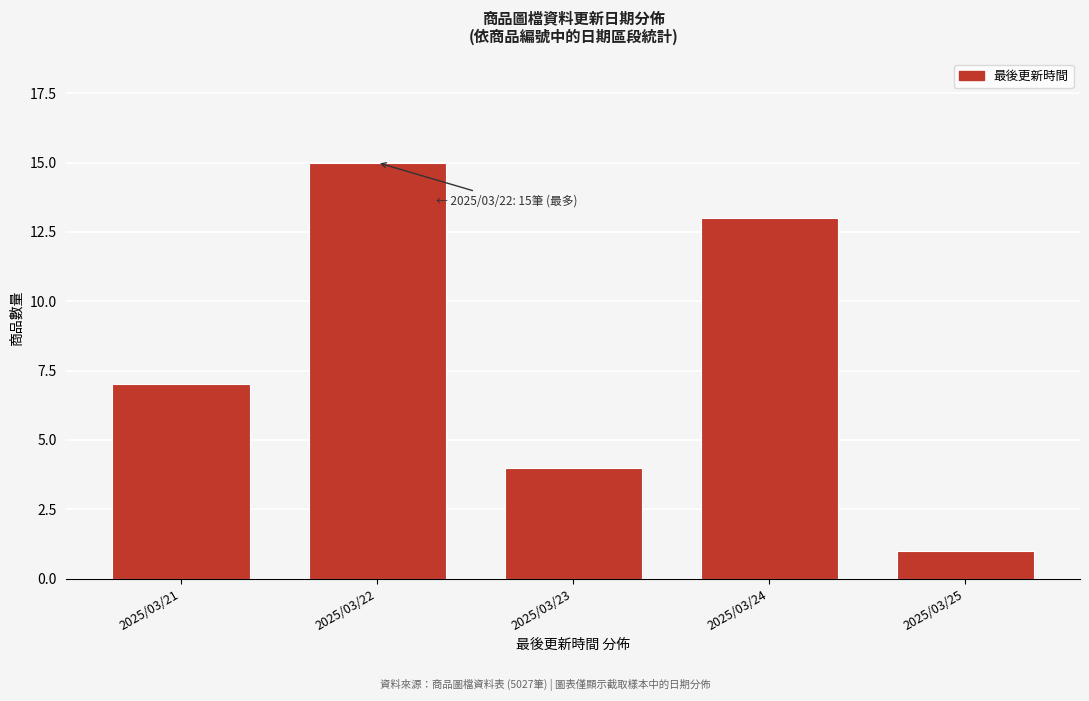

Reading left to right, transcribe all the data shown in this chart.

7	15	4	13	1